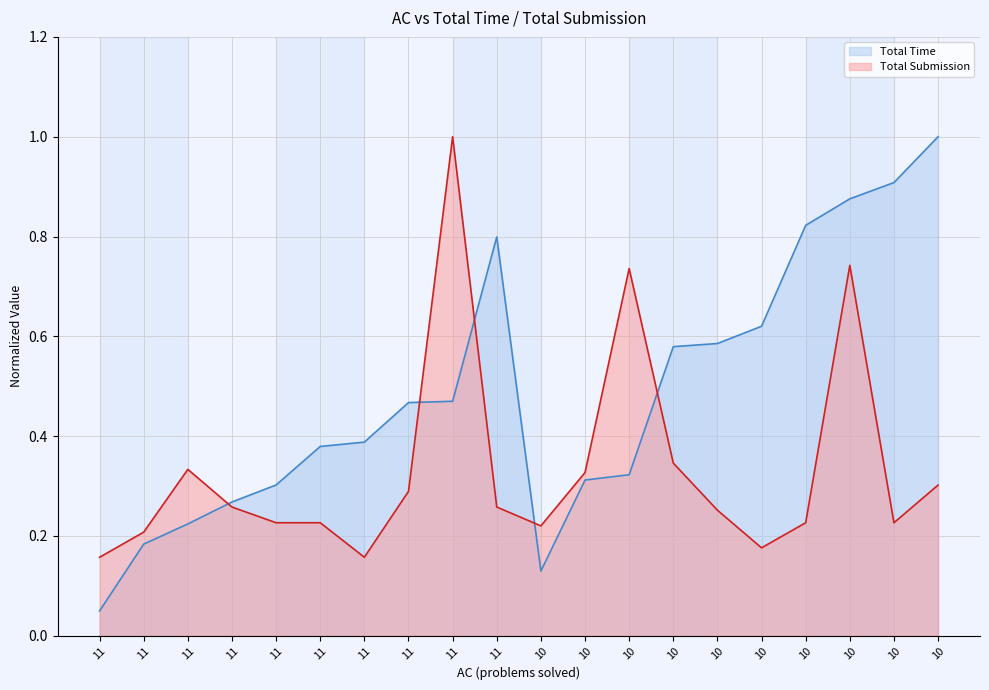

How many intersections are there between Total Time and Total Submission?

5